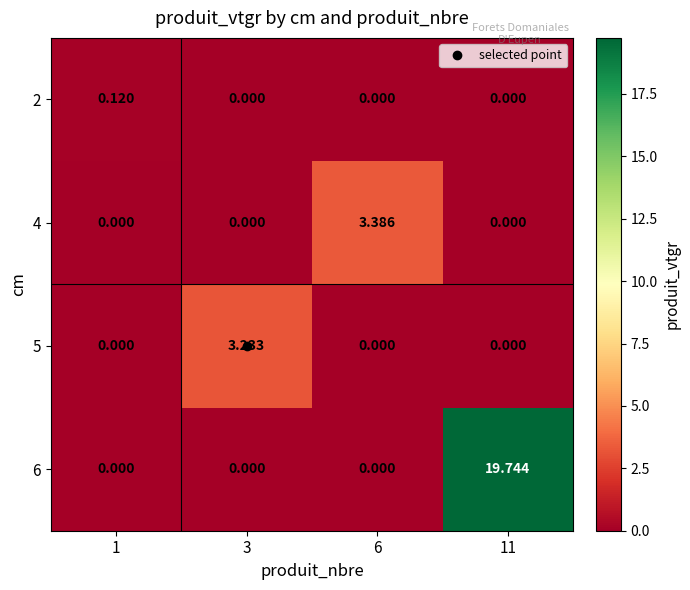

At which category is the sum across all series the highest?

11